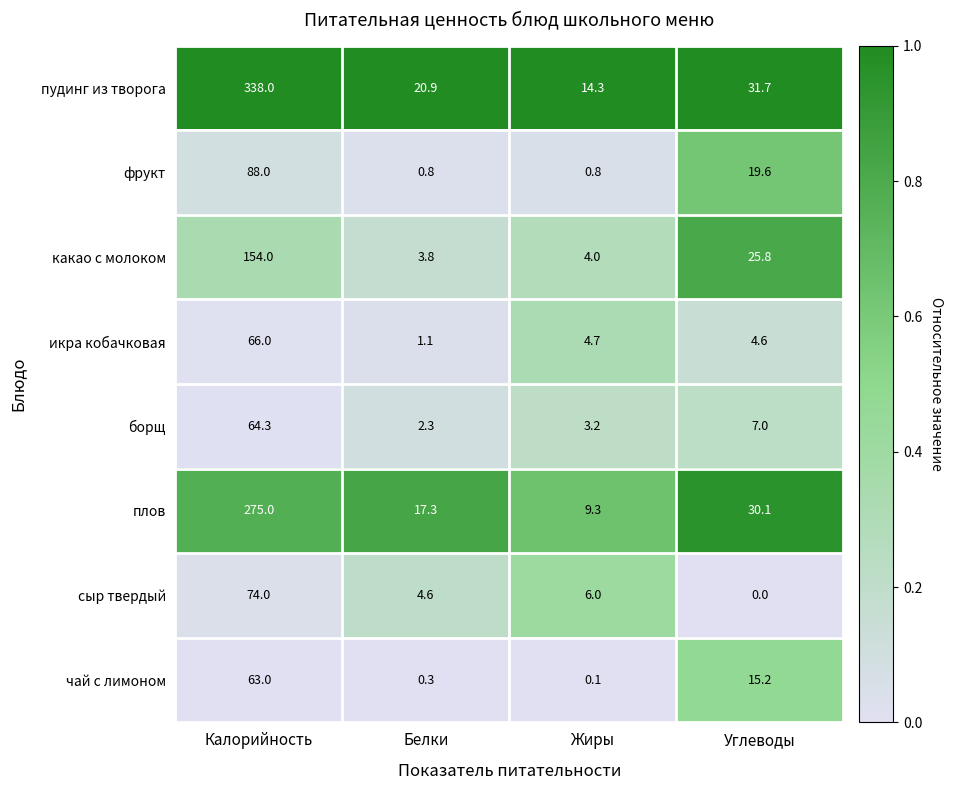

What is the sum of all борщ values?

76.8